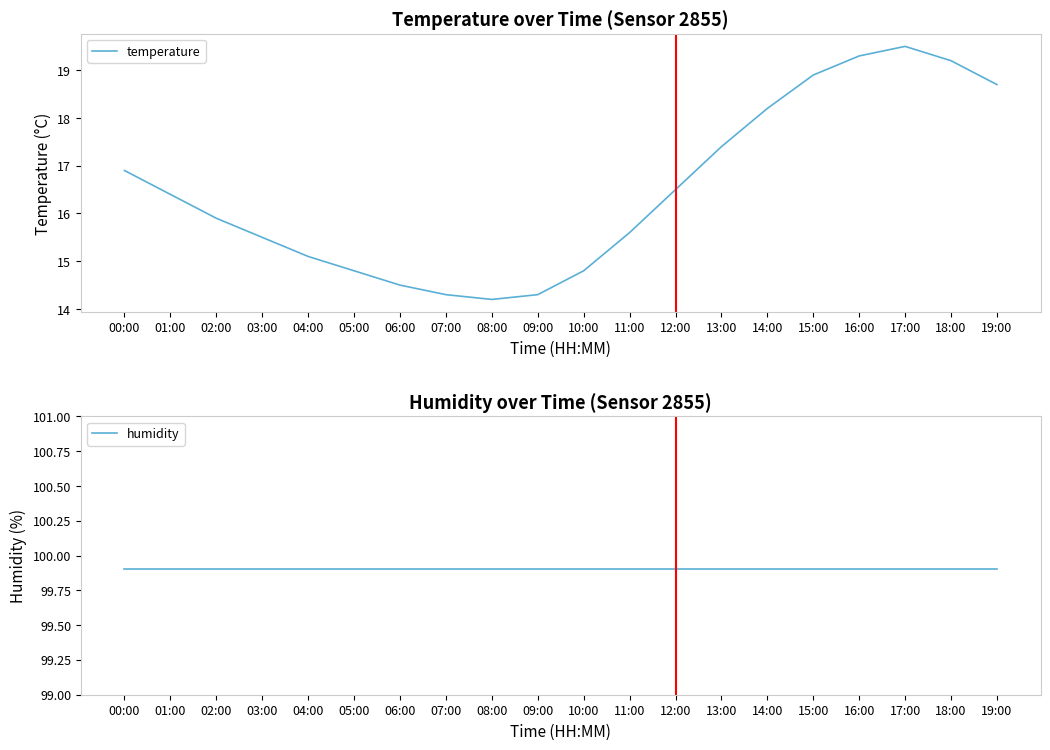

What position from the left is 12:00?

13